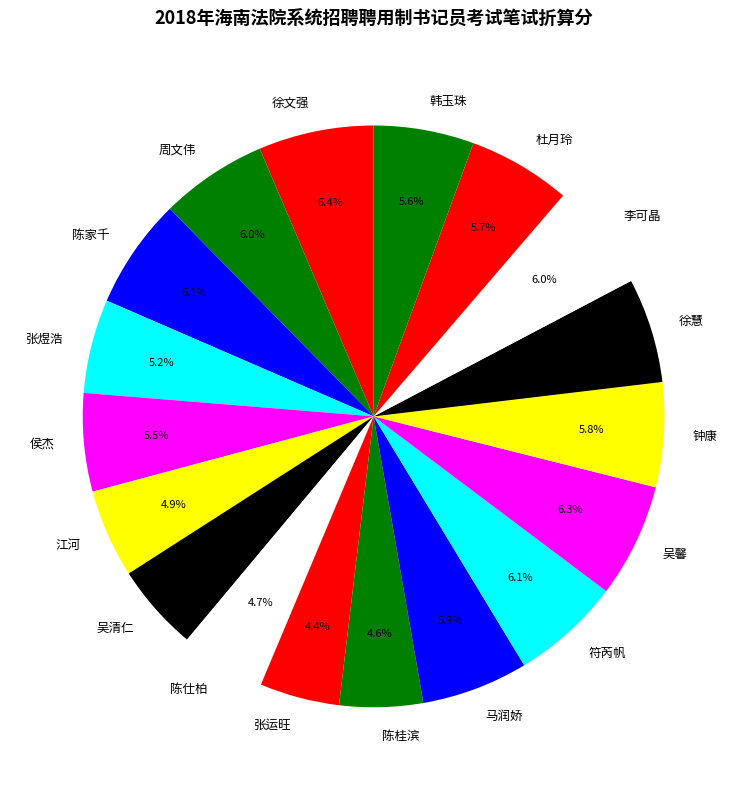

Approximately how many times larger is the value at 徐文强 compared to 吴馨?

1.0